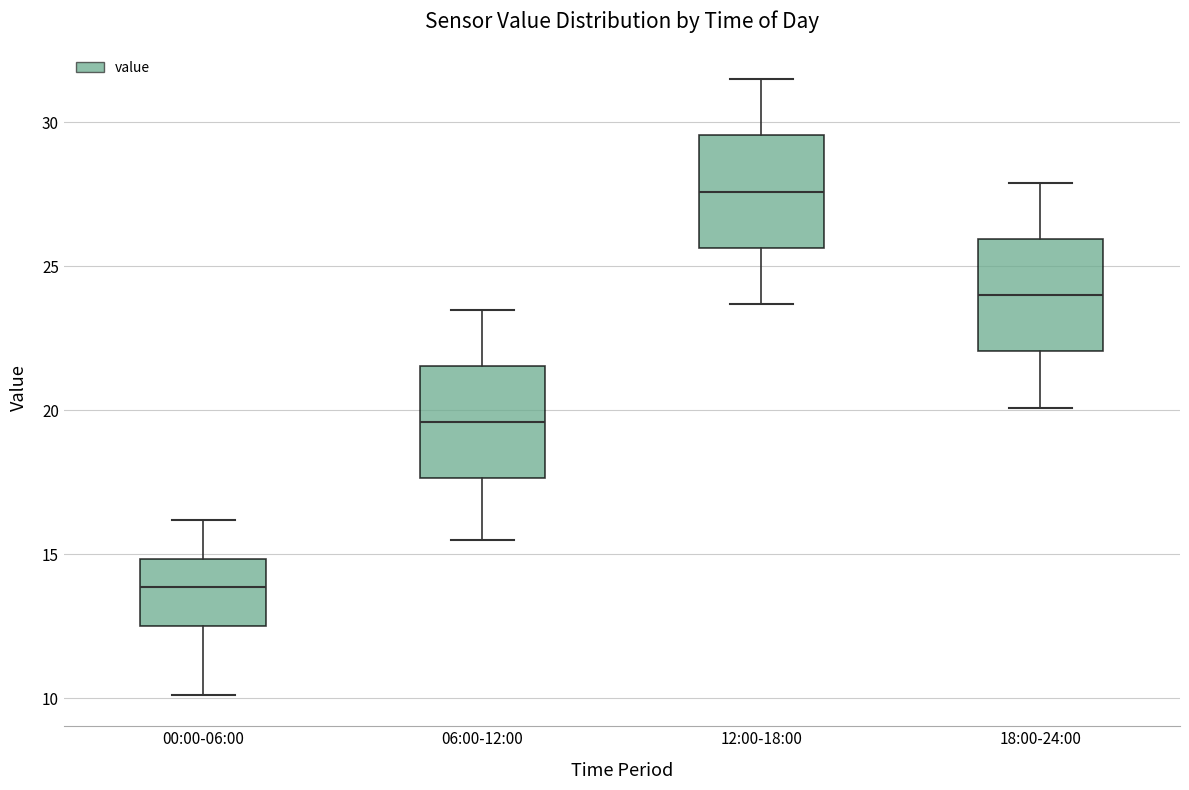

Reading left to right, read every box against the y-axis: the position of its median line, the range the box covers, and the ends of its whiskers. The values are not printed on the chart, so give them approximately, as read against the axis.

00:00-06:00: median 14.0, box 12.5 to 15.0, whiskers 10.0 to 16.0
06:00-12:00: median 19.5, box 17.5 to 21.5, whiskers 15.5 to 23.5
12:00-18:00: median 27.5, box 25.5 to 29.5, whiskers 23.5 to 31.5
18:00-24:00: median 24.0, box 22.0 to 26.0, whiskers 20.0 to 28.0